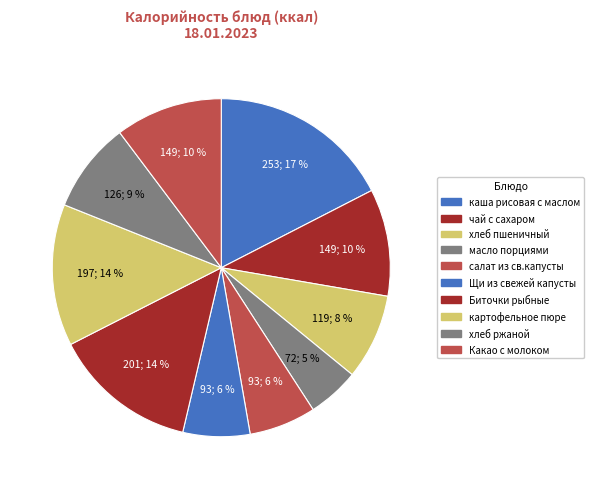

To the nearest percent, what portion does чай с сахаром represent?

10%